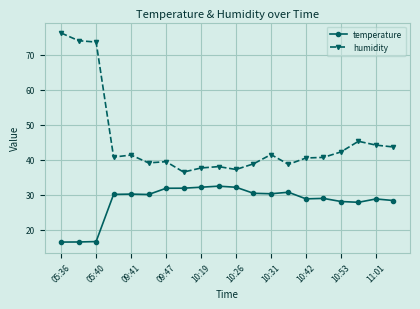

List the series in order of their peak value, lowest first.

temperature, humidity